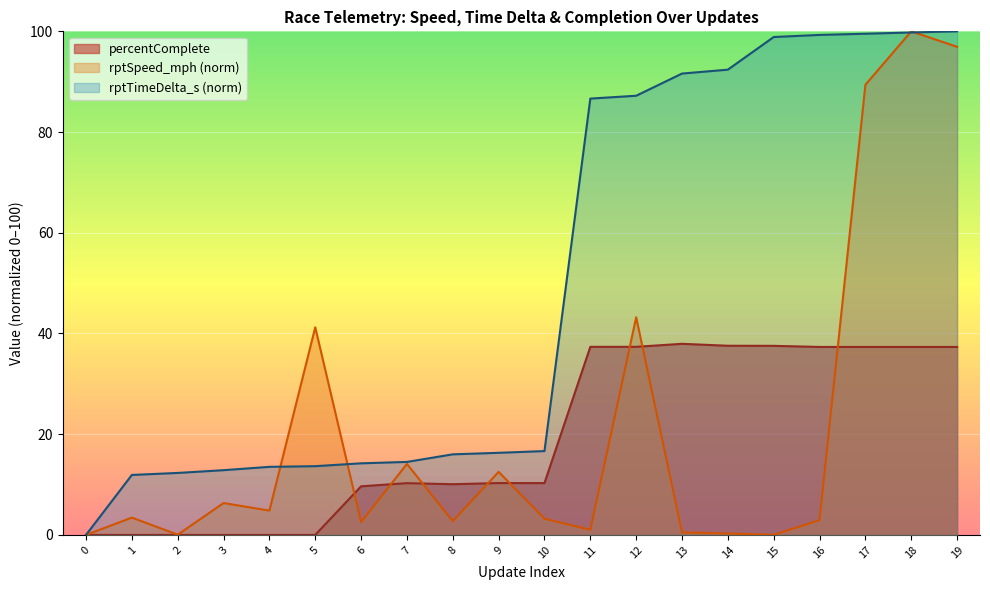

What is the average value of the percentComplete series?

19.4